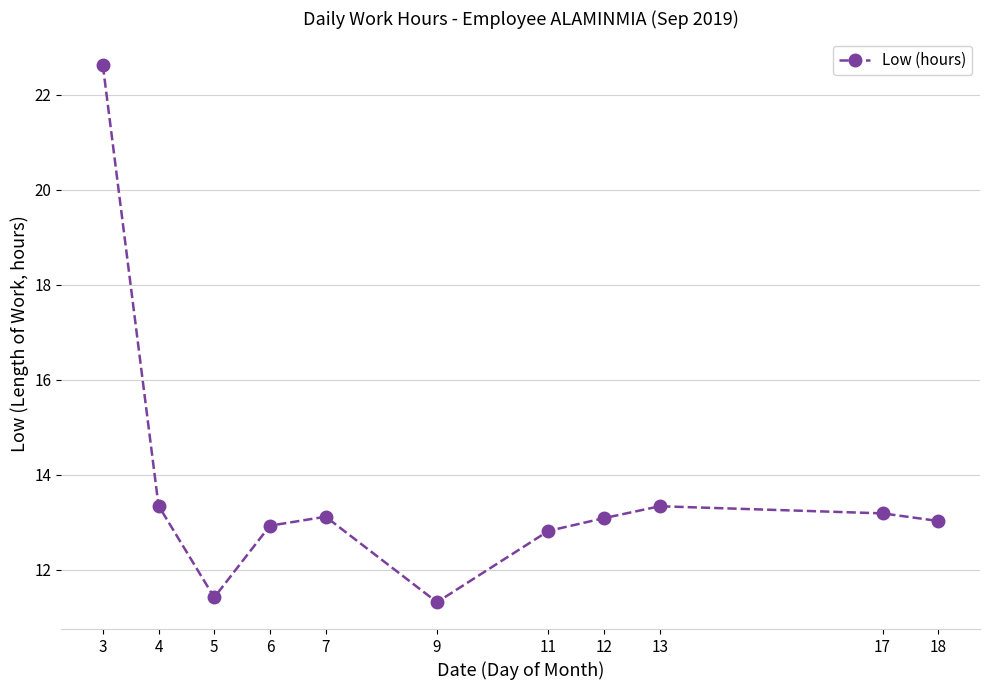

Does the chart display data point markers on the line(s)?

Yes